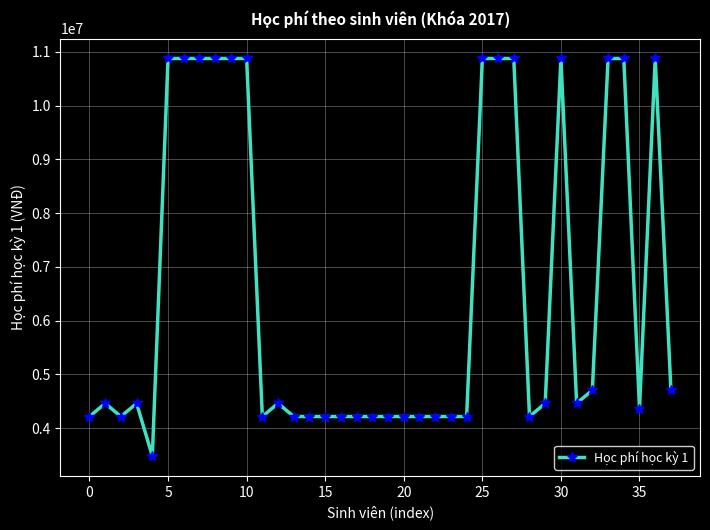

What is the difference between the second highest and minimum values?

7396000